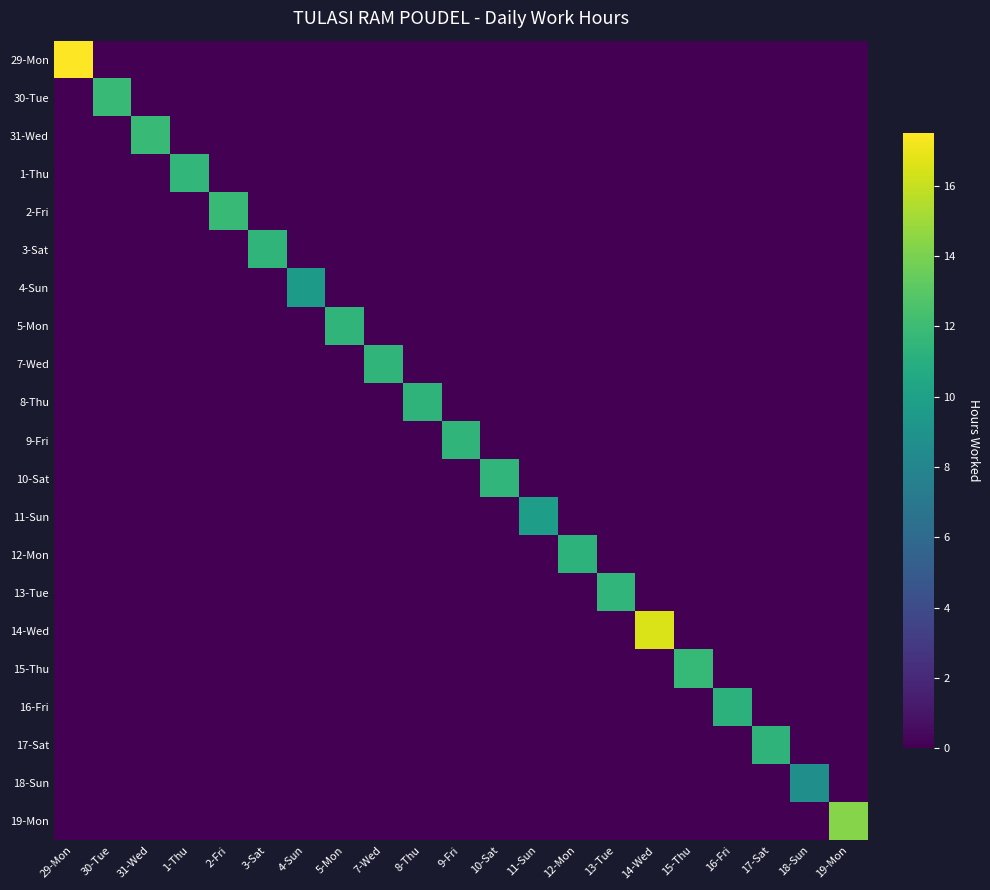

Which series has the largest total across all categories?

29-Mon